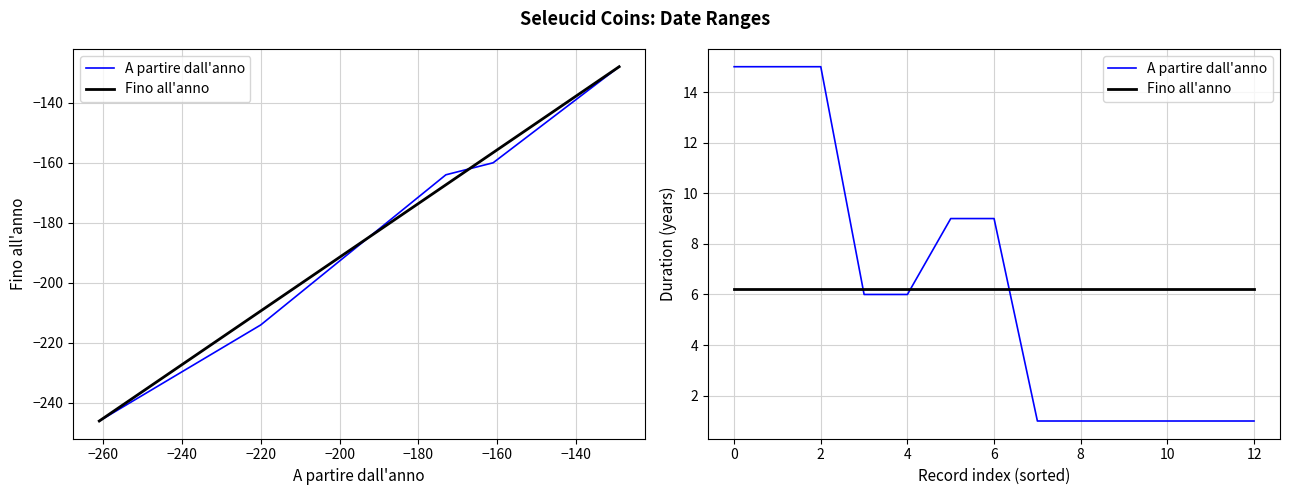

The A partire dall'anno series shows 1.0 at 10. True or false?

True